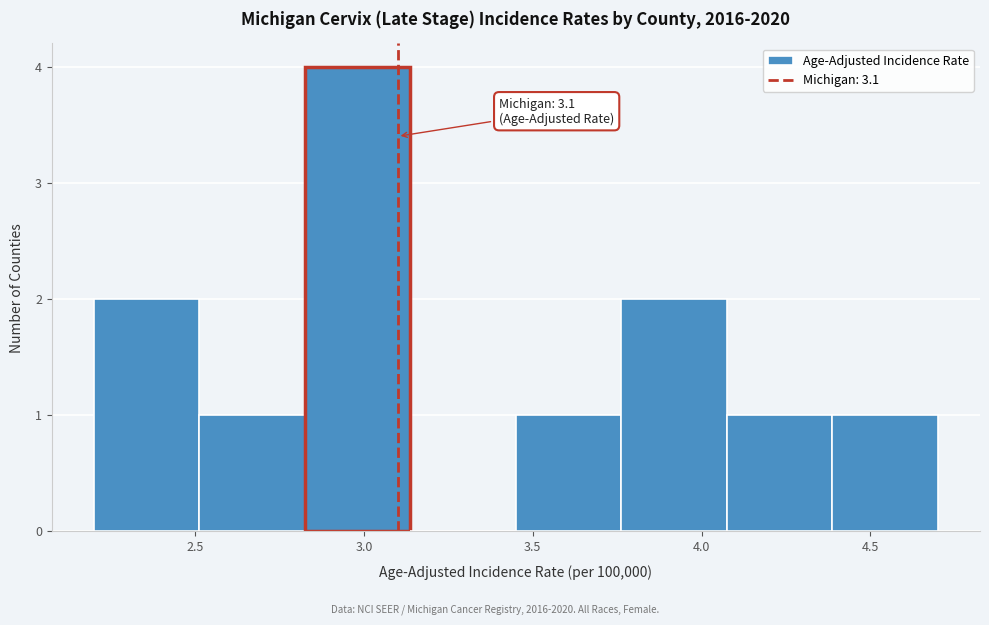

Which range on the x-axis has the tallest bar?

2.85 to 3.15